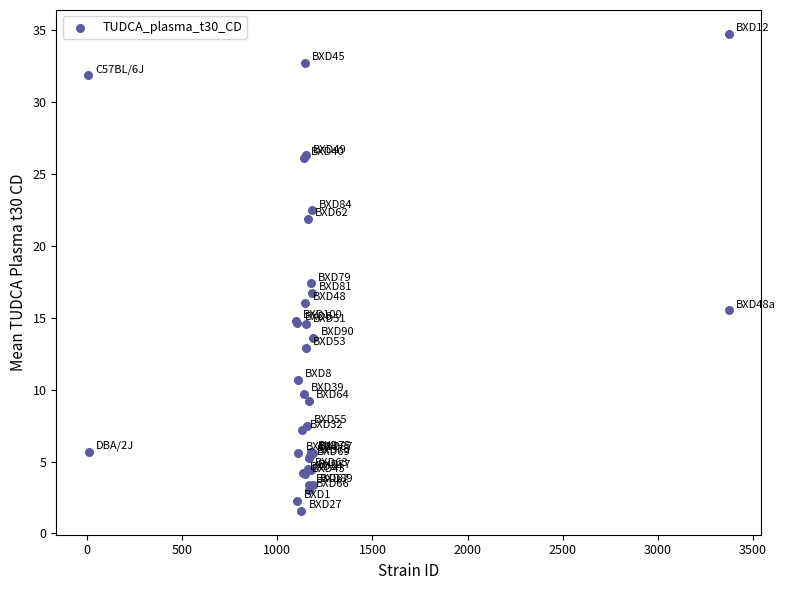

What Y value in the scatter plot is closest to 18?

17.4